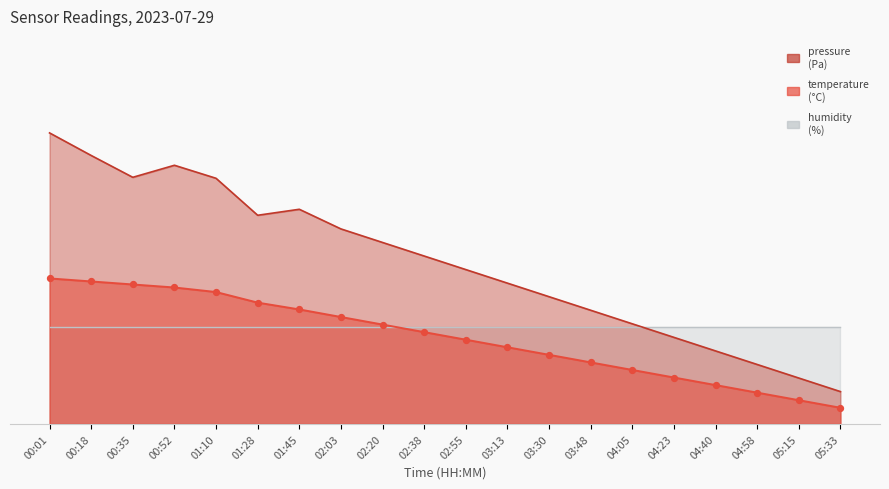

Which series has the largest total across all categories?

pressure